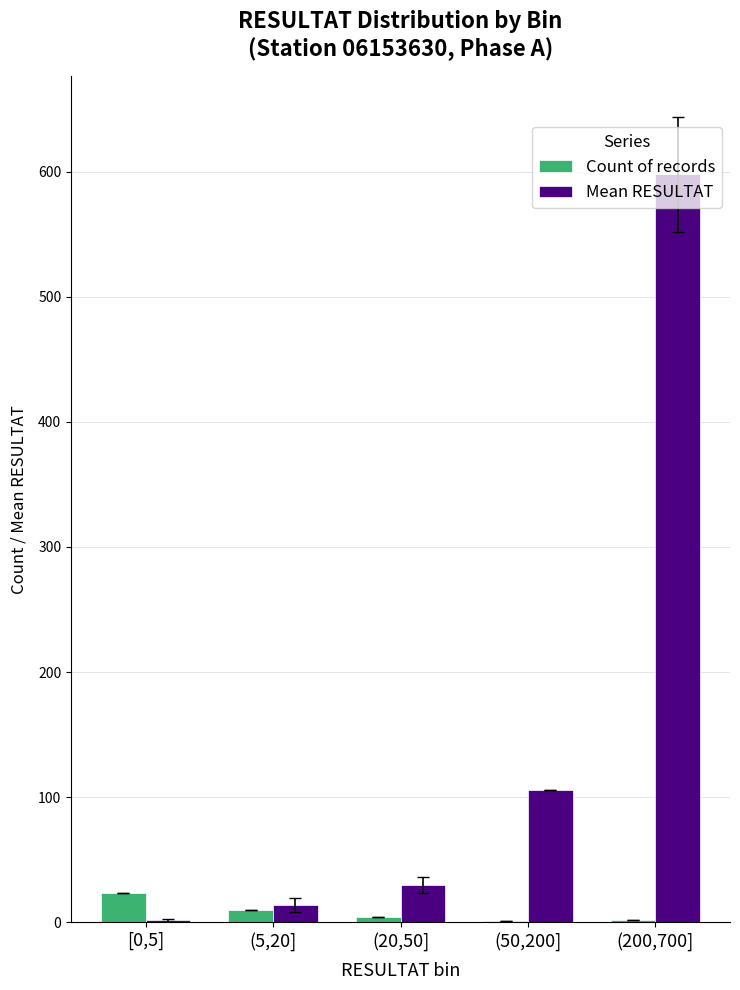

Which series has the widest spread of values?

Mean RESULTAT